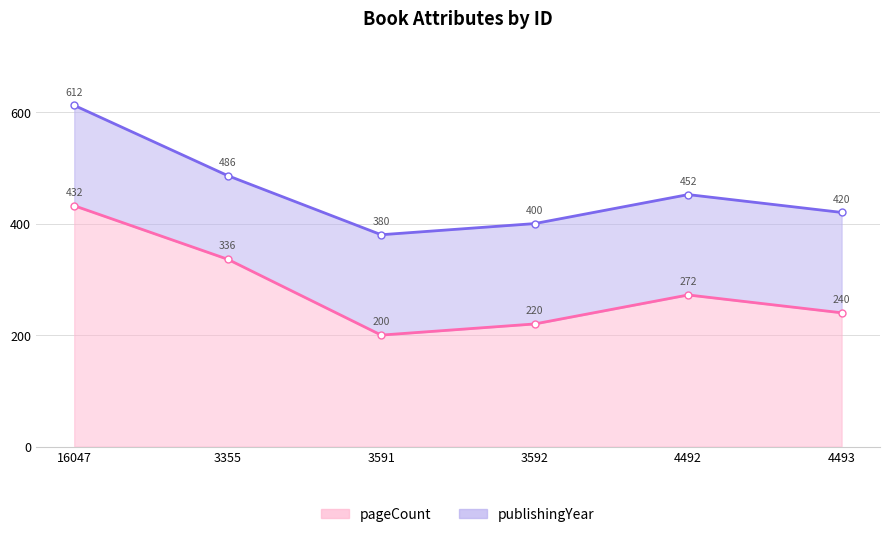

Where is the first local maximum?

4492